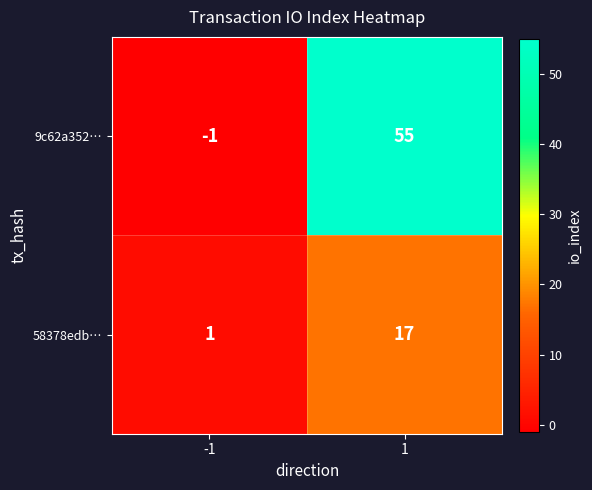

What is the maximum value shown in the chart?

55